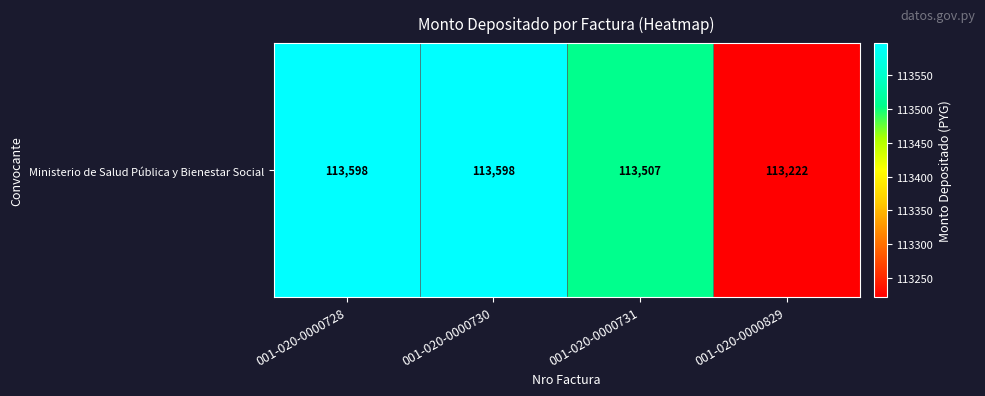

Which has a higher value, 001-020-0000829 or 001-020-0000731?

001-020-0000731